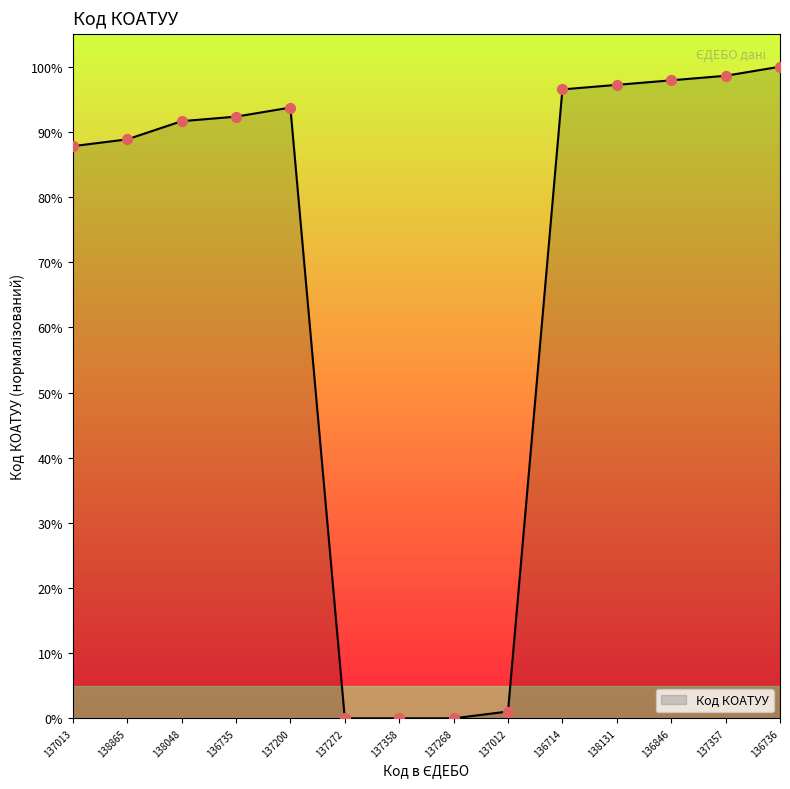

What is the change in value from 136735 to 137200?

+1.4